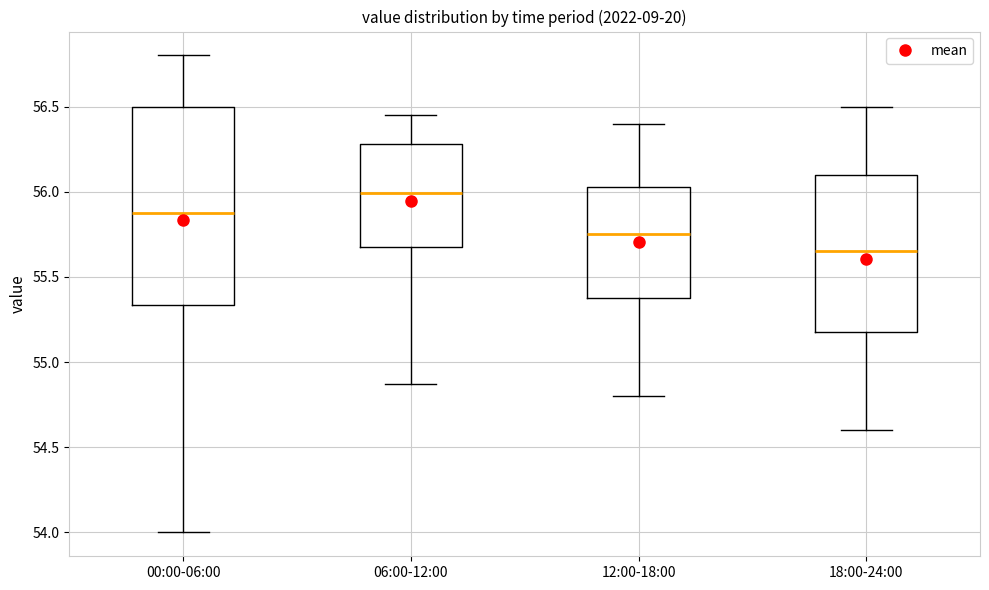

Reading left to right, read every box against the y-axis: the position of its median line, the range the box covers, and the ends of its whiskers. The values are not printed on the chart, so give them approximately, as read against the axis.

00:00-06:00: median 55.90, box 55.35 to 56.50, whiskers 54.00 to 56.80
06:00-12:00: median 56.00, box 55.70 to 56.30, whiskers 54.85 to 56.45
12:00-18:00: median 55.75, box 55.40 to 56.05, whiskers 54.80 to 56.40
18:00-24:00: median 55.65, box 55.20 to 56.10, whiskers 54.60 to 56.50